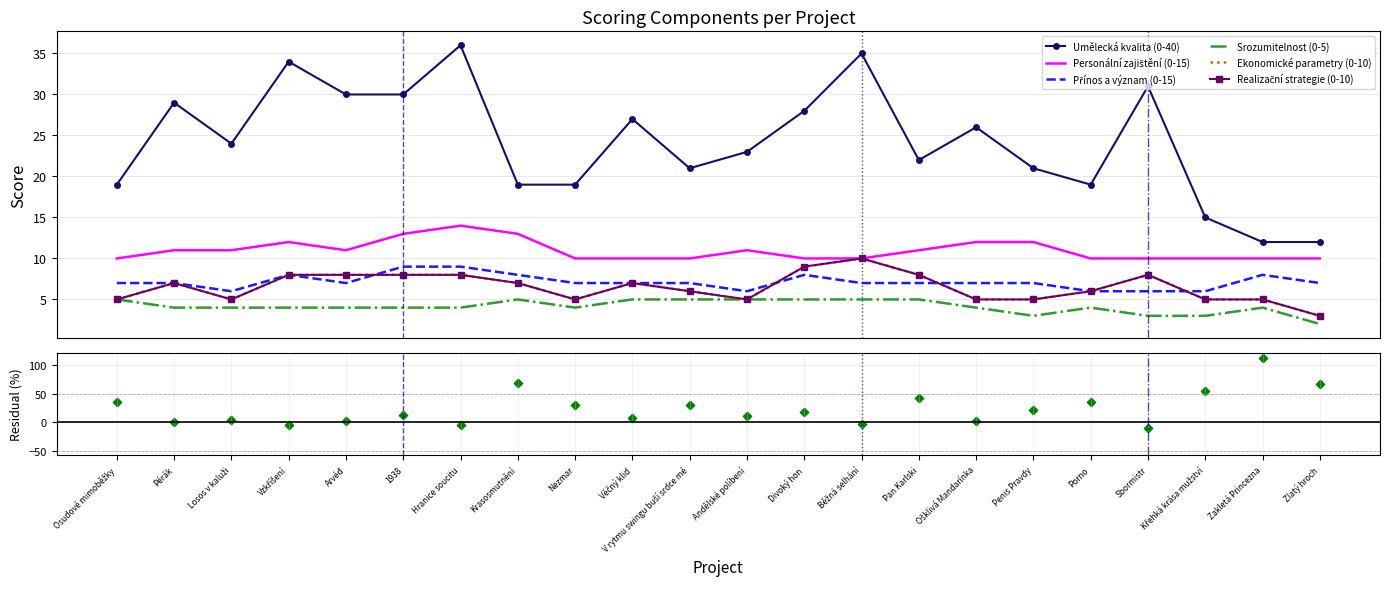

Which series reaches the maximum Y coordinate?

Umělecká kvalita (0-40)